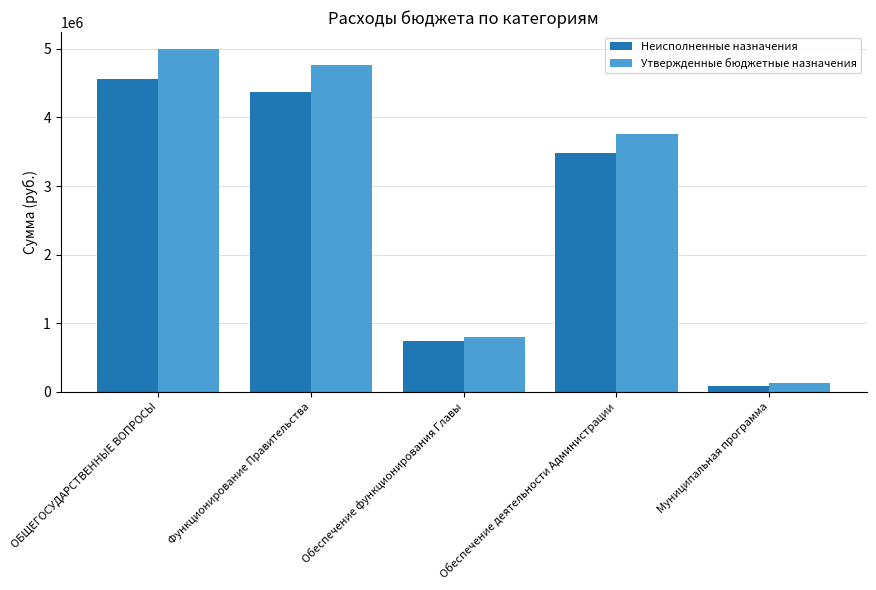

At which category is the sum across all series the highest?

ОБЩЕГОСУДАРСТВЕННЫЕ ВОПРОСЫ